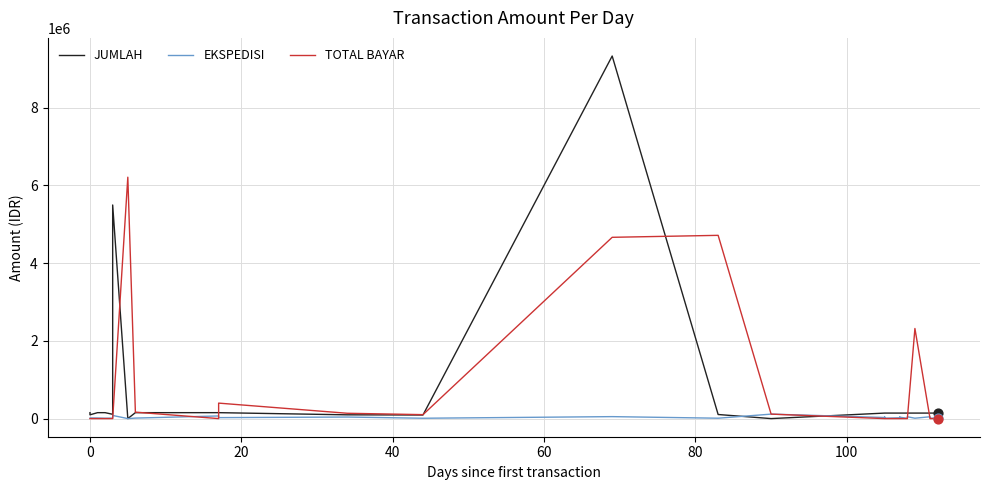

Which series reaches the minimum Y coordinate?

JUMLAH